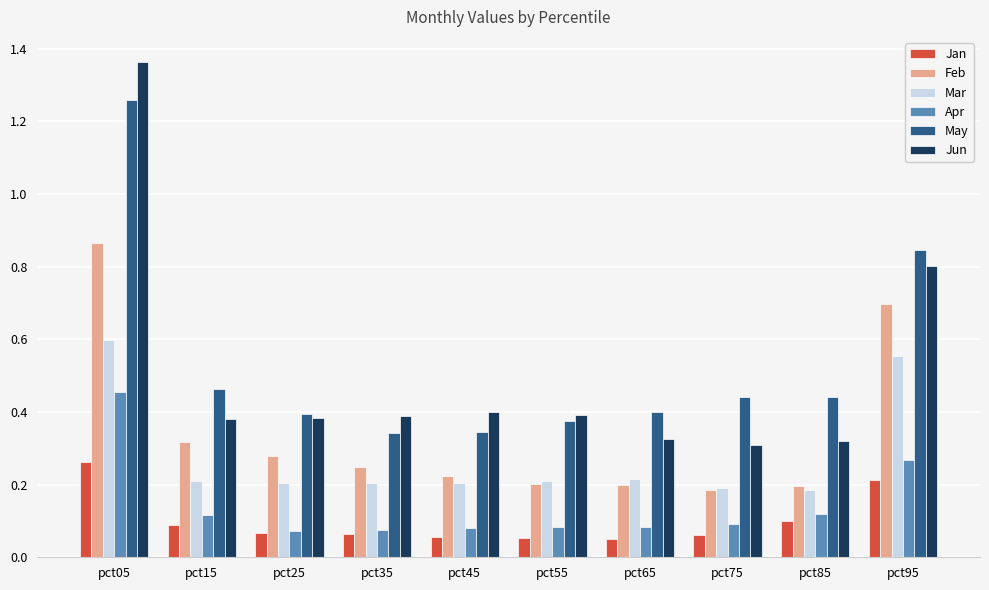

How many bars are there in each group?

6